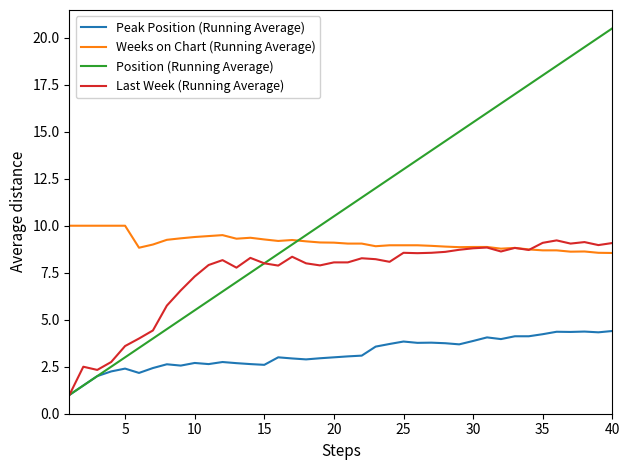

List the series in order of their overall mean, highest first.

Position (Running Average), Weeks on Chart (Running Average), Last Week (Running Average), Peak Position (Running Average)